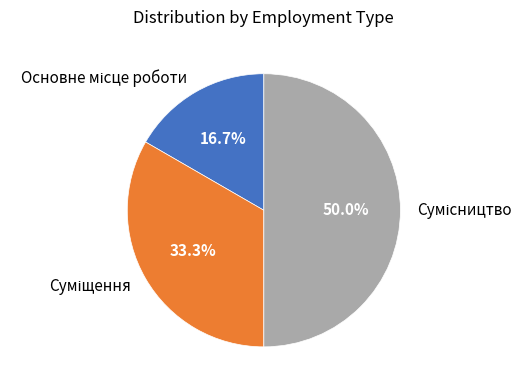

Does Основне місце роботи account for over 50% of the chart?

No